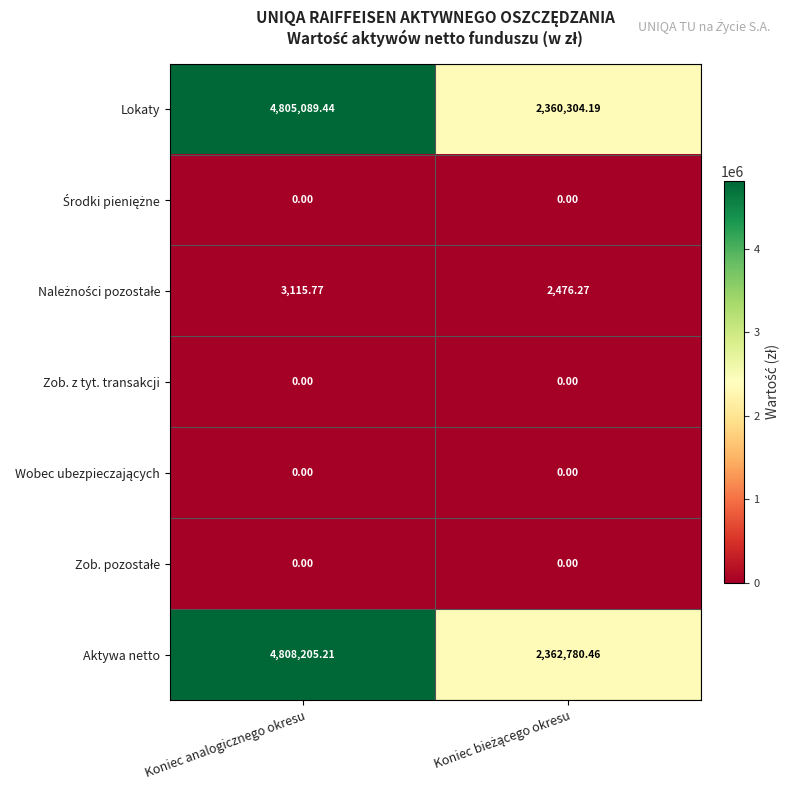

How many data points does each series have?

2